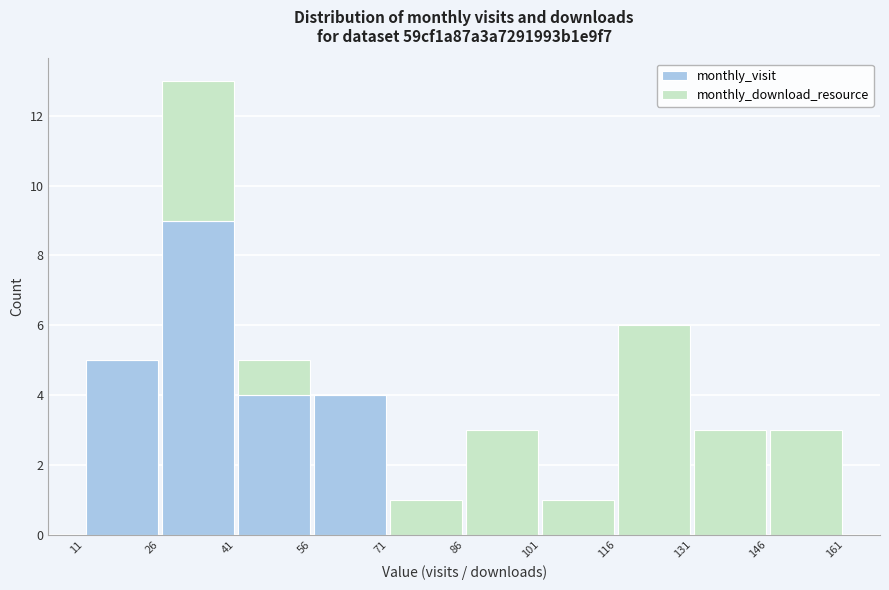

Reading left to right, list every stacked bar in this chart as the range it spans on the x-axis followed by its total height. The values are not printed on the chart, so give them approximately, as read against the axis.

11 to 26: 5
26 to 41: 13
41 to 56: 5
56 to 71: 4
71 to 86: 1
86 to 101: 3
101 to 116: 1
116 to 131: 6
131 to 146: 3
146 to 161: 3